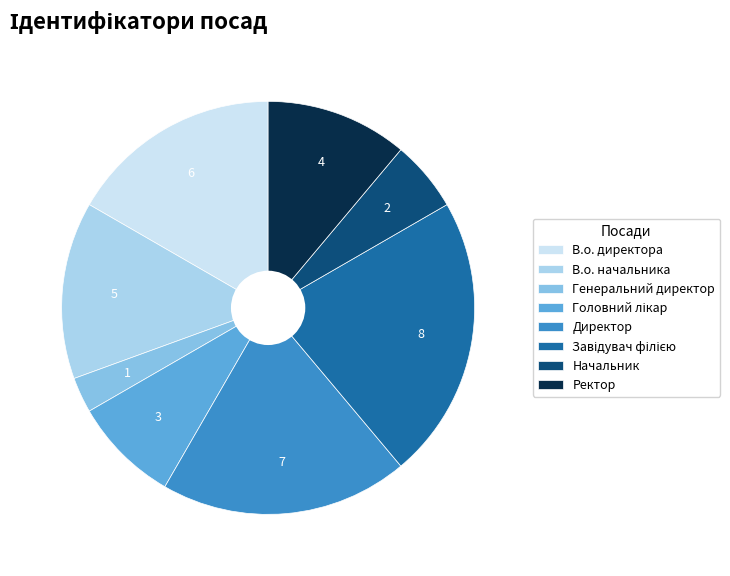

To the nearest percent, what is the average slice percentage?

12%